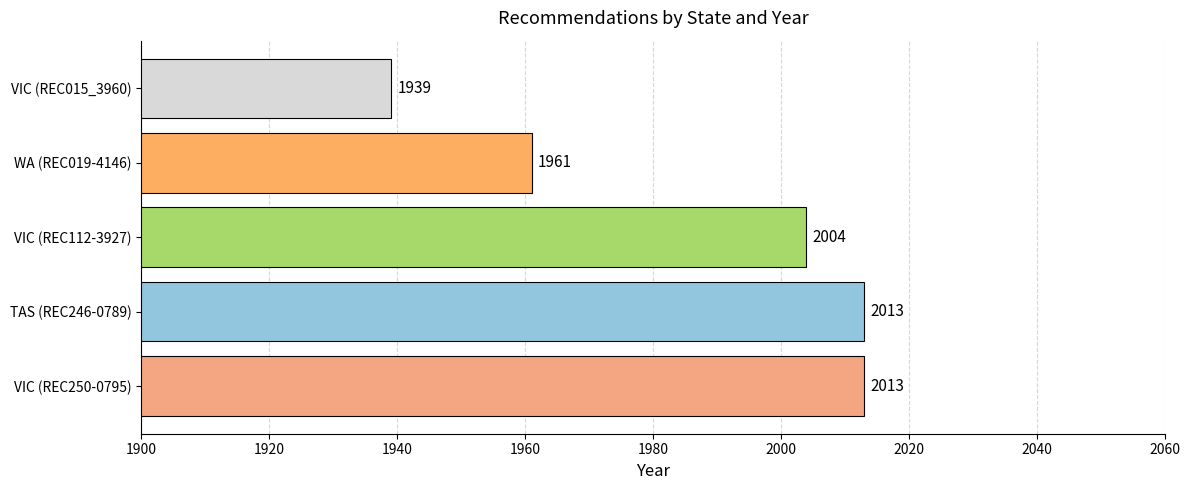

What is the change in value from VIC (REC250-0795) to VIC (REC015_3960)?

-74